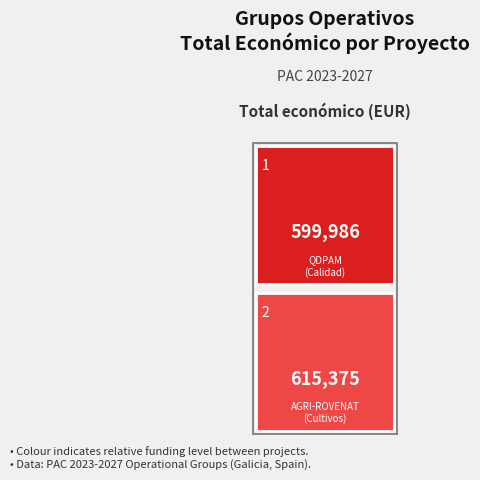

True or false: the data shows 599986 at QDPAM.

True